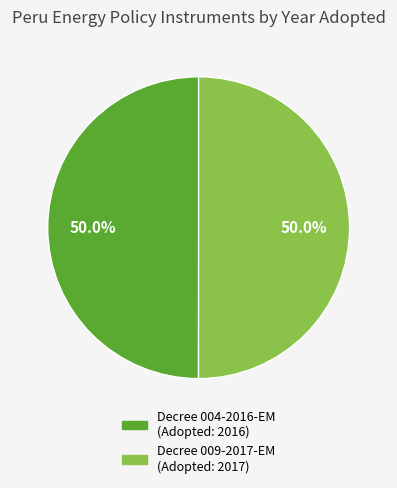

To the nearest percent, what is the average slice percentage?

50%